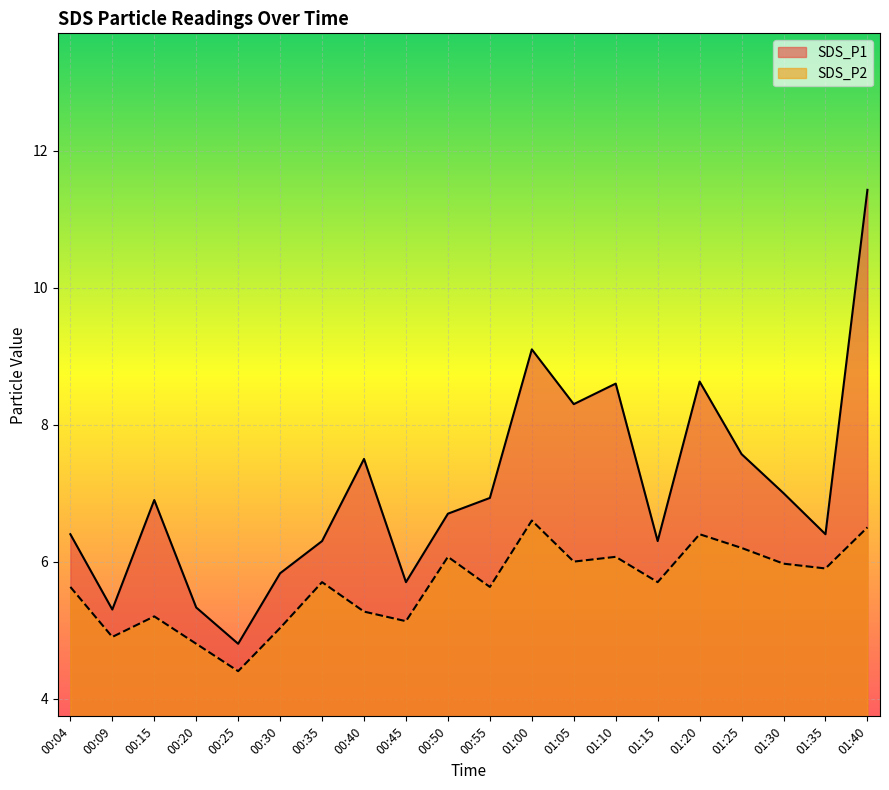

What are all the series names shown in the legend?

SDS_P1, SDS_P2